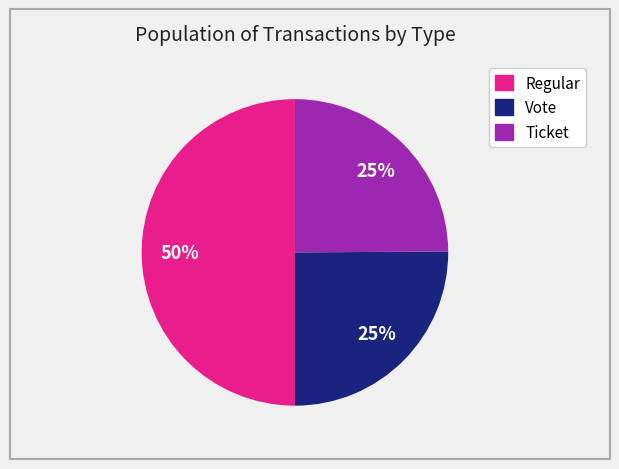

How many slices are in this pie chart?

3